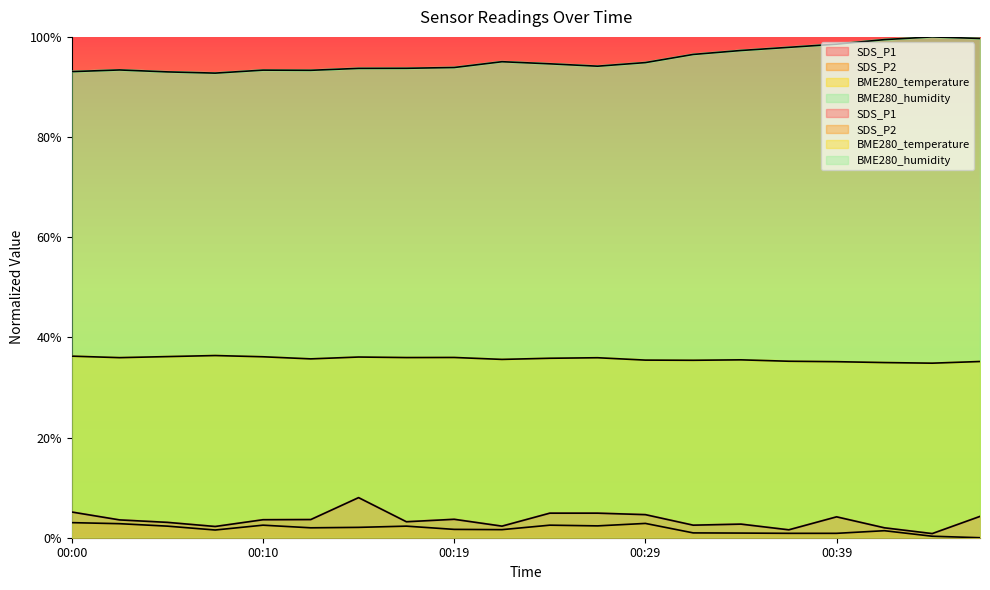

The value of SDS_P2 at 00:05 is 2.3. True or false?

True